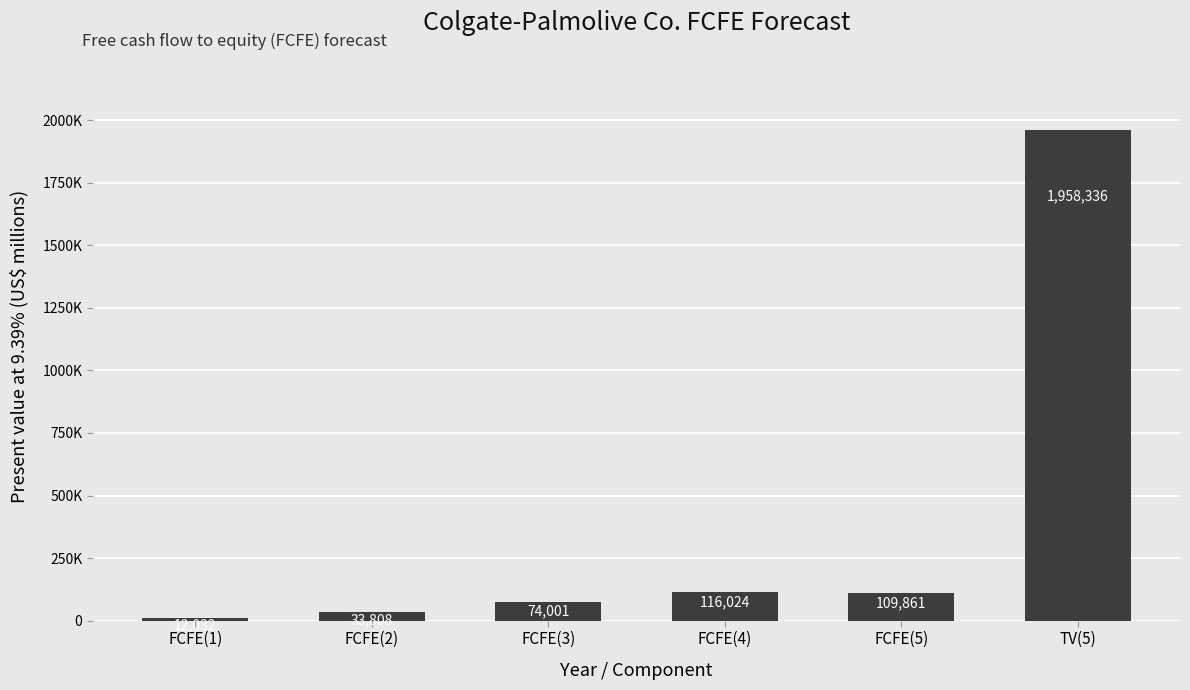

The chart shows a value of 190794 at FCFE(5). True or false?

False